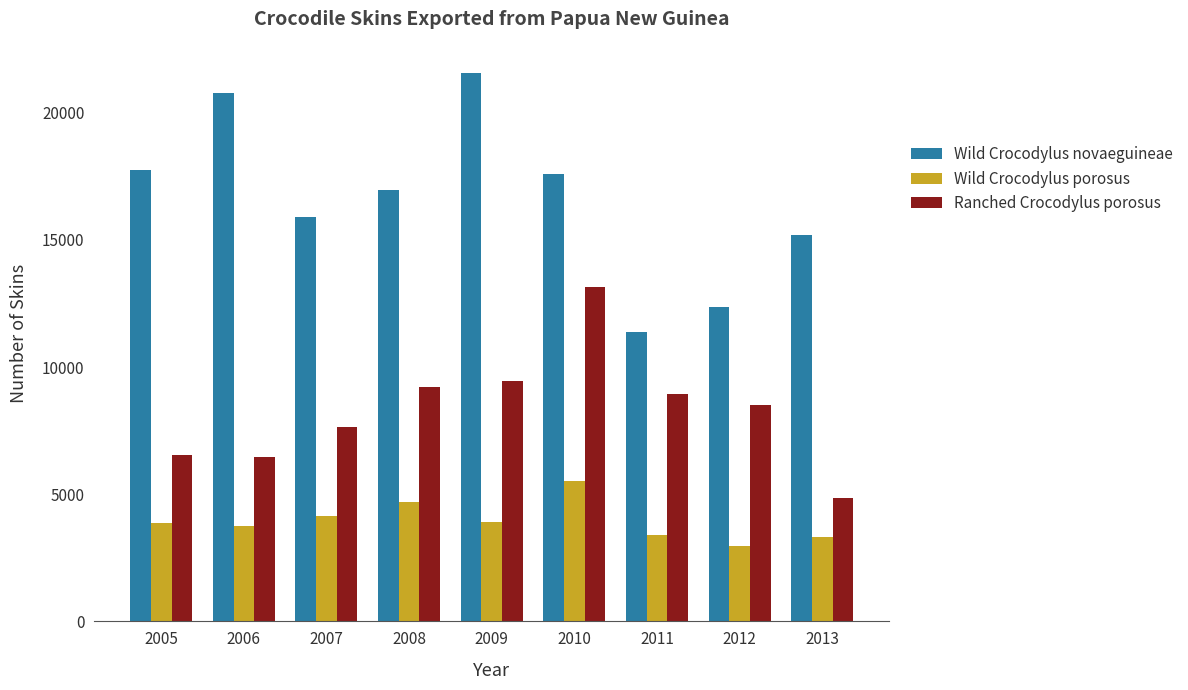

What is the approximate value of Wild Crocodylus novaeguineae at 2005, to the nearest 100?

17700